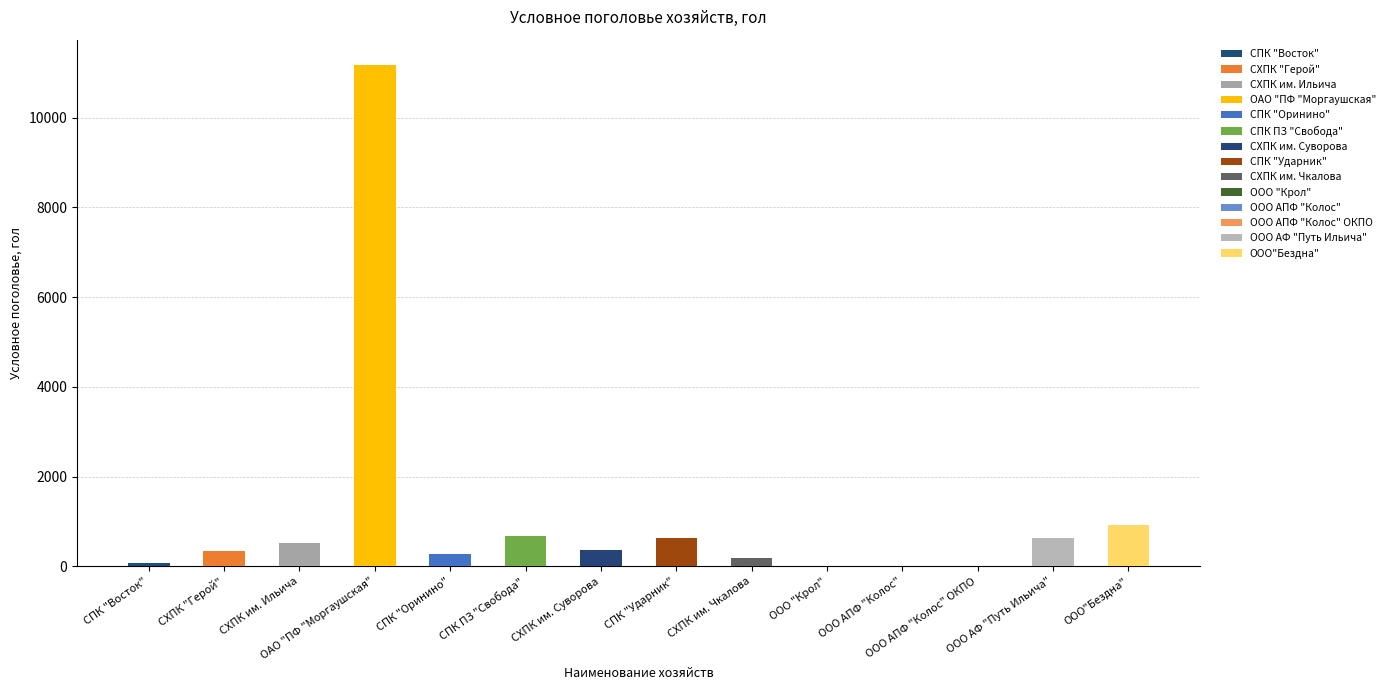

What is the difference between the second highest and minimum values?

914